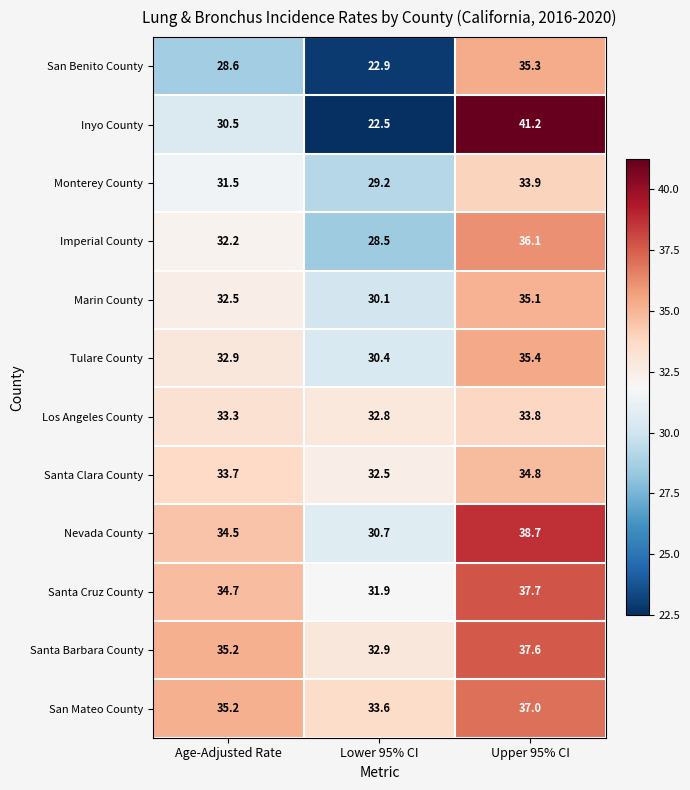

Which series has the largest range (max minus min)?

Inyo County